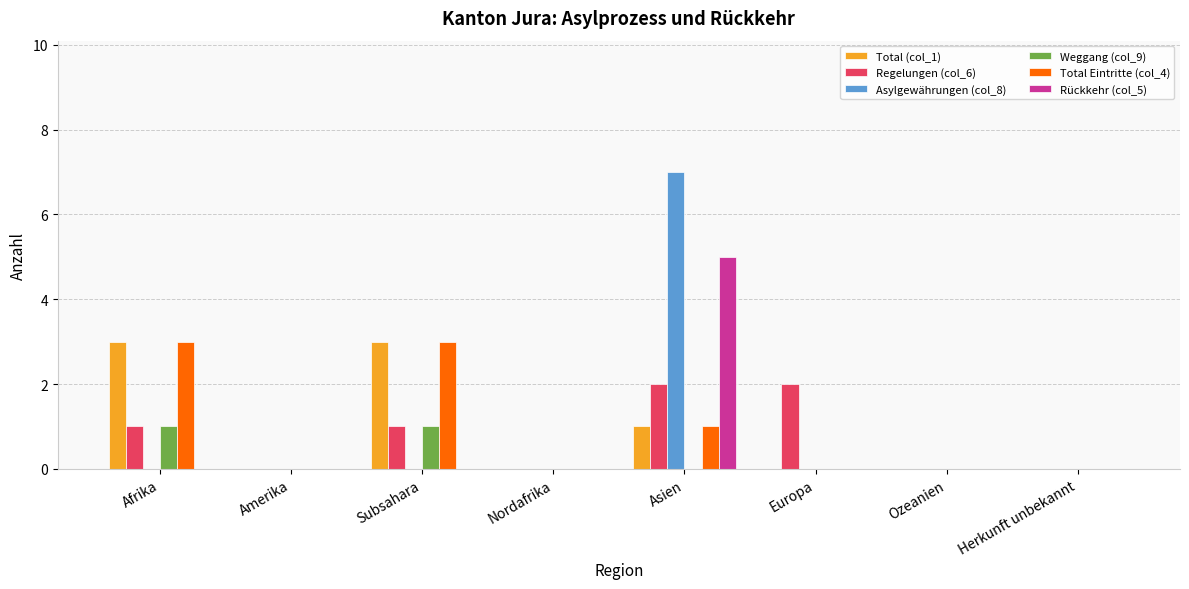

Between Nordafrika and Europa, which series saw the biggest shift?

Regelungen (col_6)